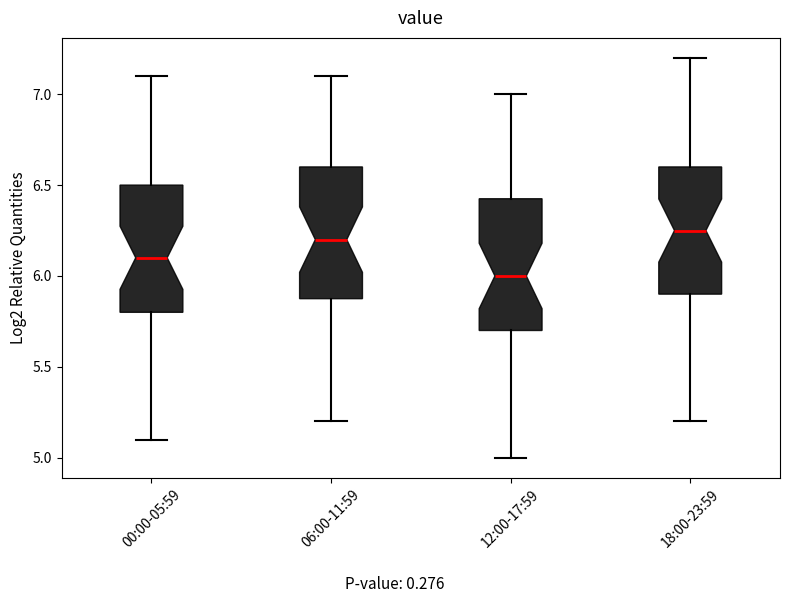

Where does the upper whisker of the box for 18:00-23:59 end on the y-axis? The values are not printed on the chart, so give them approximately, as read against the axis.

7.20